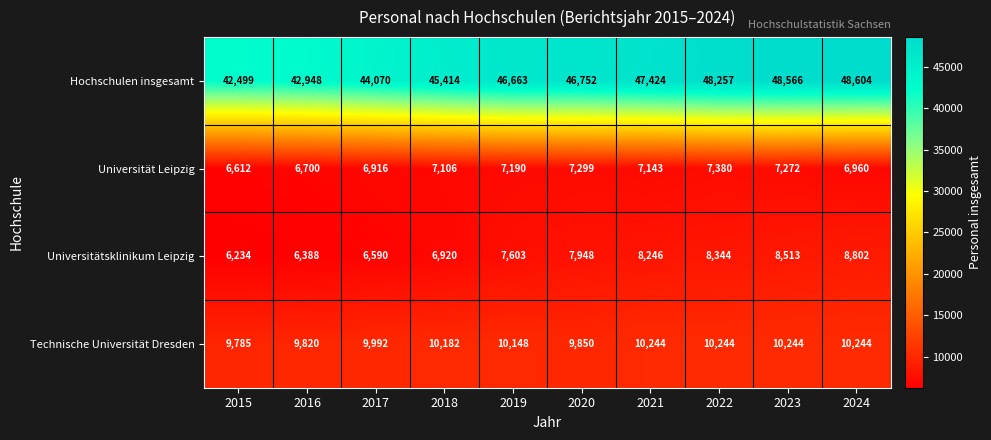

How many distinct data groups are displayed?

4